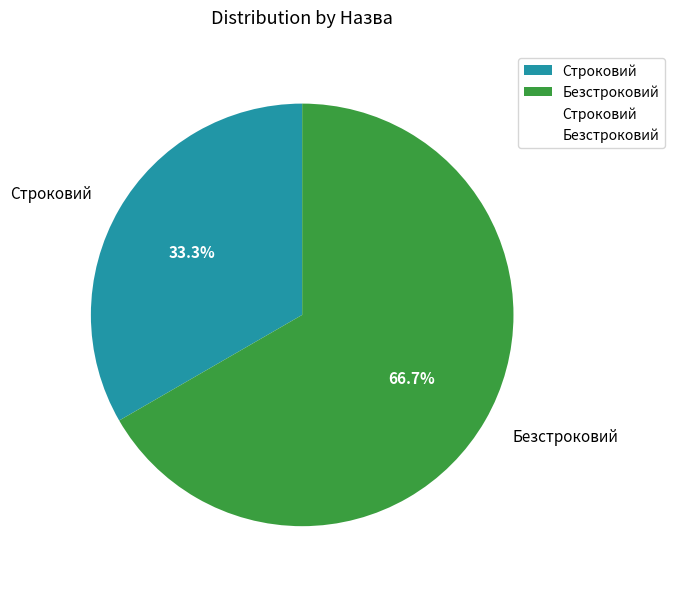

Which slice represents more than half of the pie?

Безстроковий